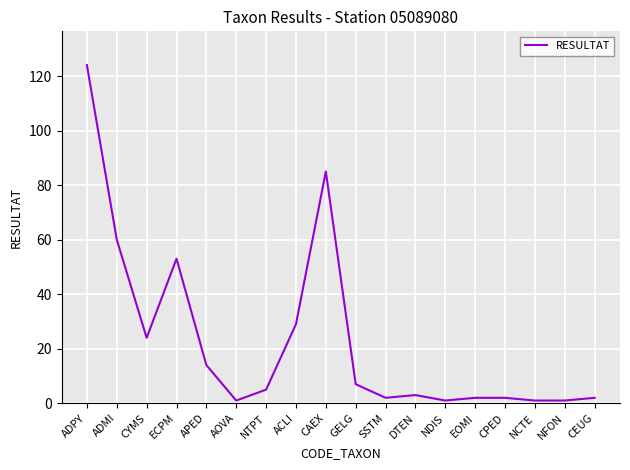

True or false: the data shows 8 at APED.

False